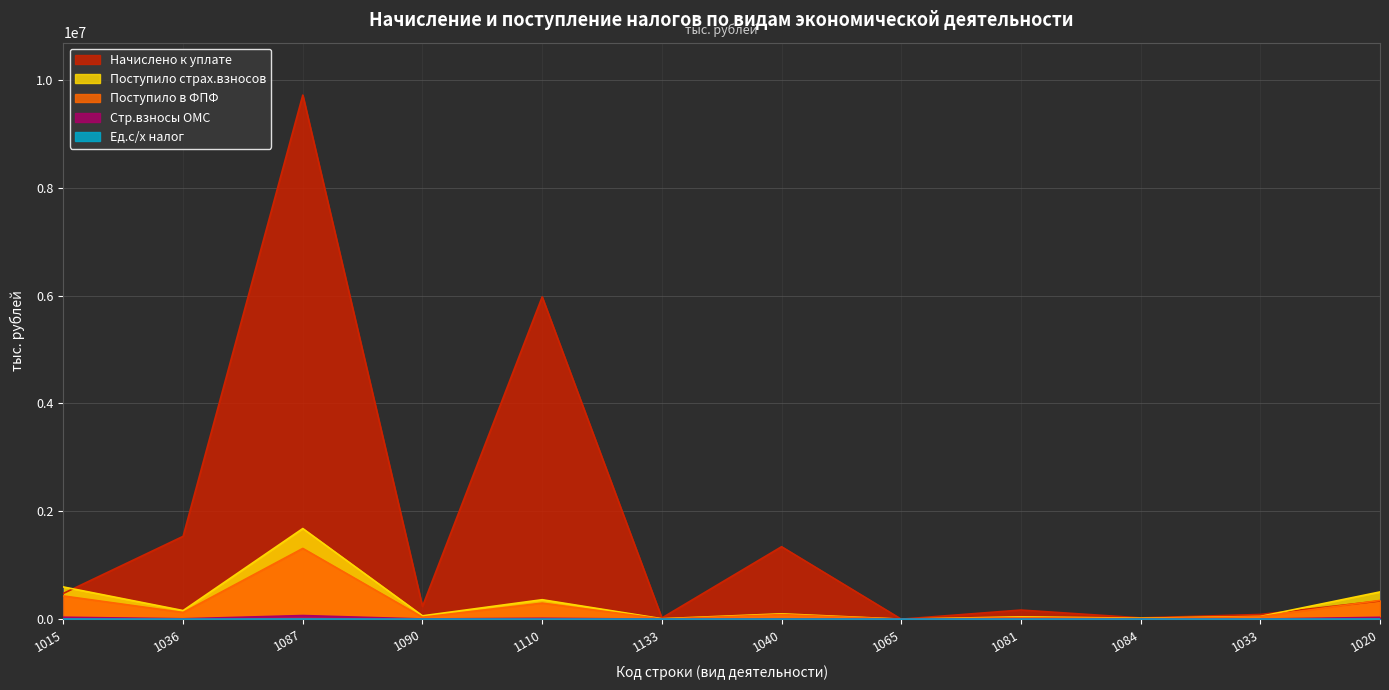

What are all the series names shown in the legend?

Начислено к уплате, Поступило в ФПФ, Стр.взносы ОМС, Поступило страх.взносов, Ед.с/х налог